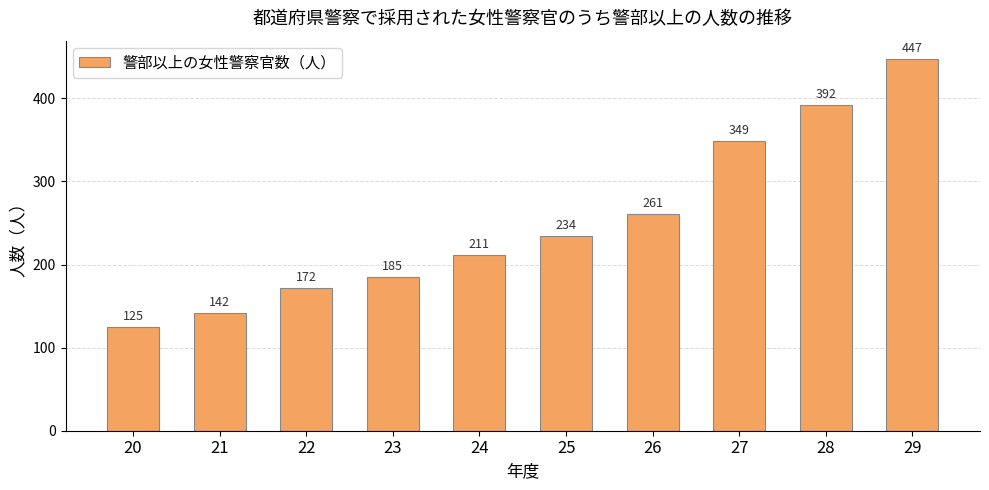

List the labels in order of value, largest first.

29, 28, 27, 26, 25, 24, 23, 22, 21, 20